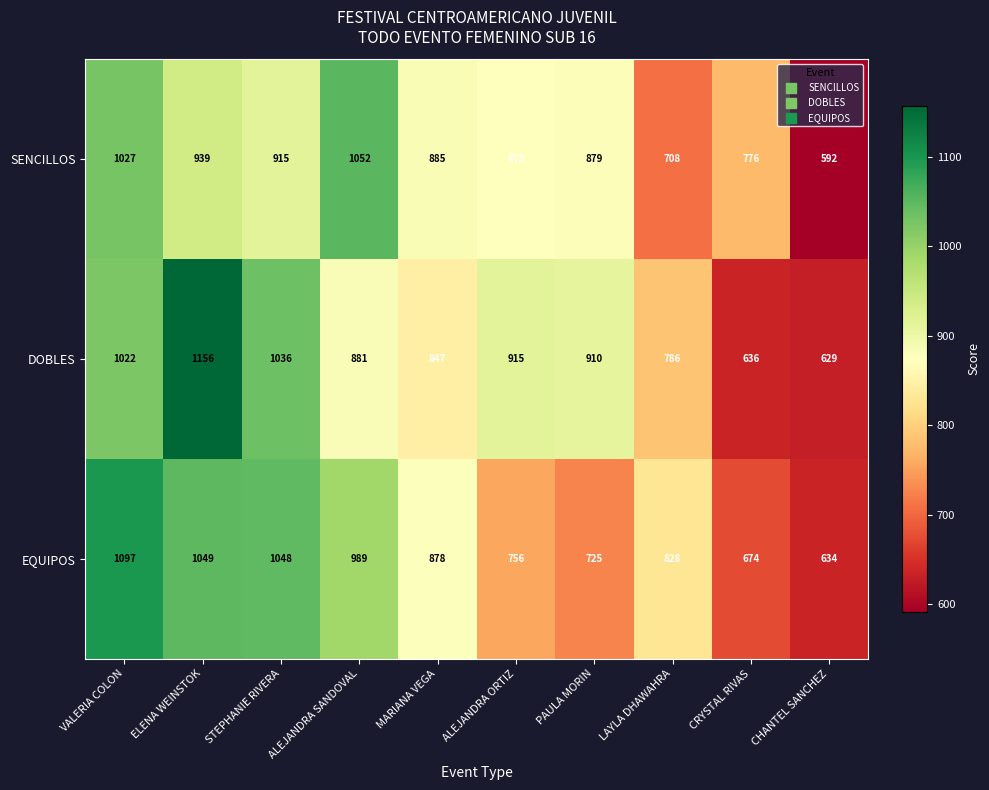

At which label does EQUIPOS first exceed 878?

VALERIA COLON